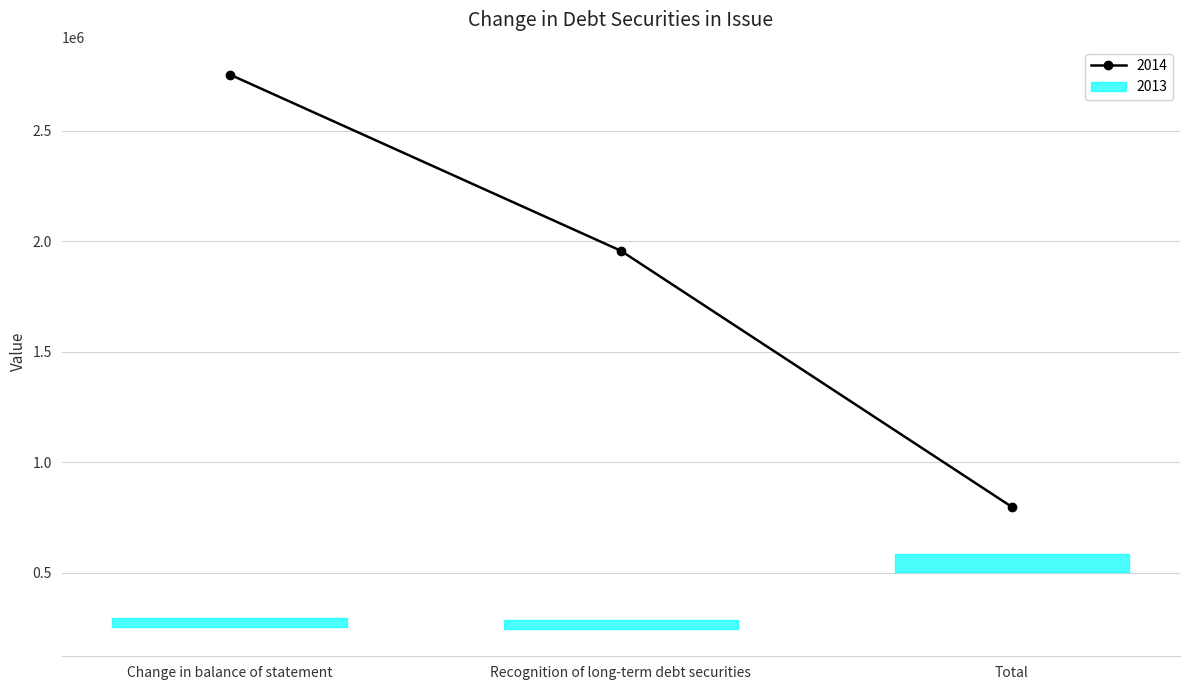

At Total, list the series in order from largest to smallest.

2014, 2013